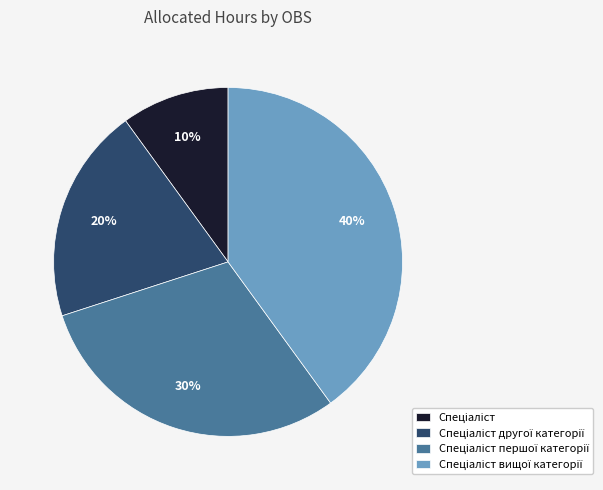

To the nearest percent, what is the average slice percentage?

25%